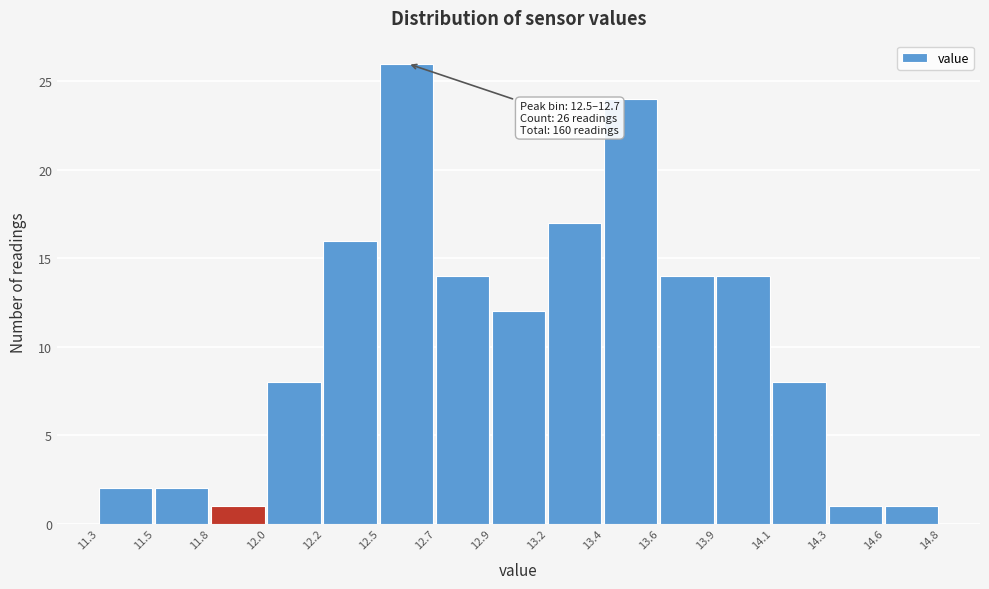

Over which range of the x-axis is the bar tallest?

12.5 to 12.7